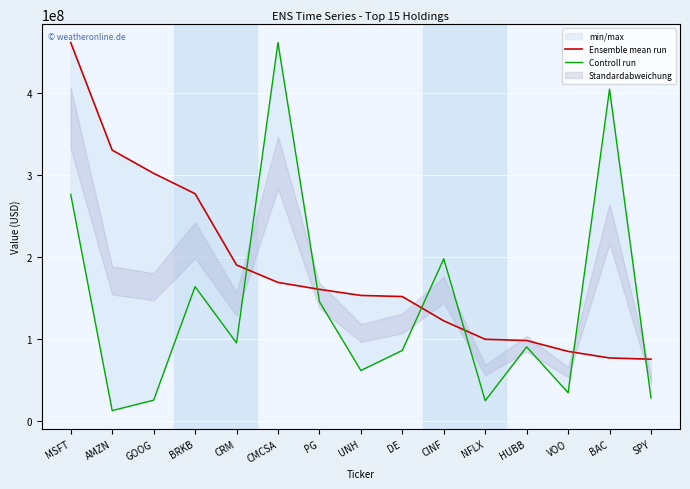

Rank the series by their maximum value, from lowest to highest.

Ensemble mean run, Controll run